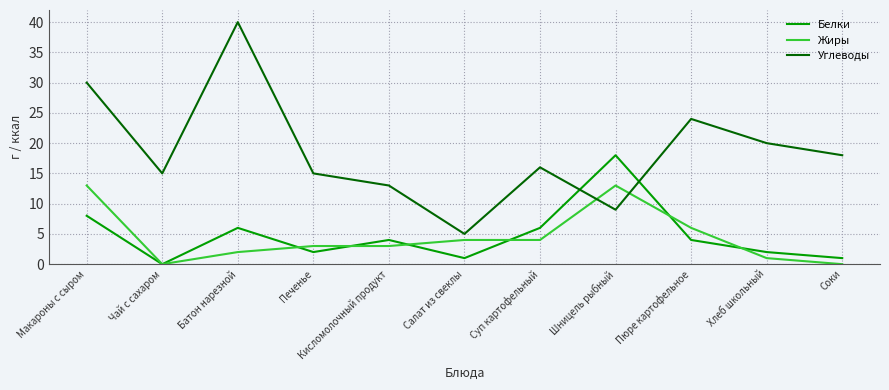

What is the spread (max minus min) of values at Хлеб школьный?

19